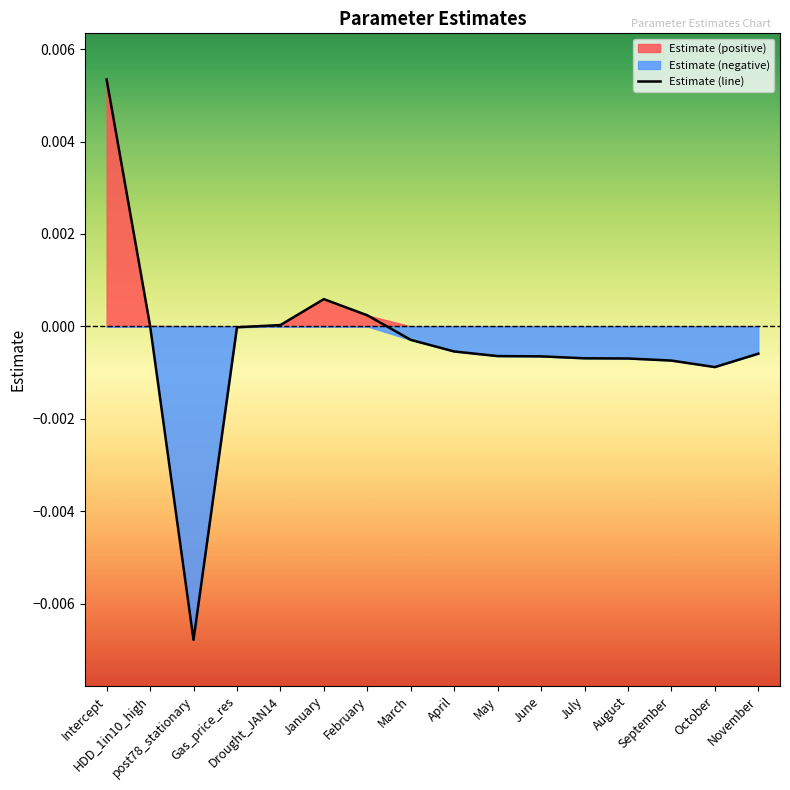

Does the chart have visible grid lines?

No